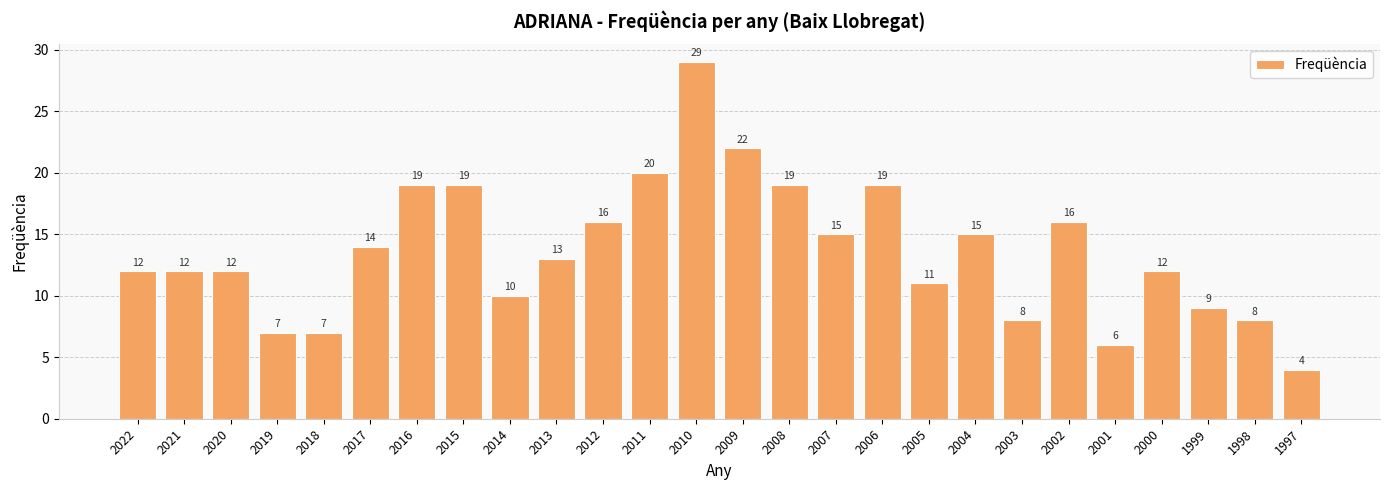

What is the difference between the second highest and minimum values?

18